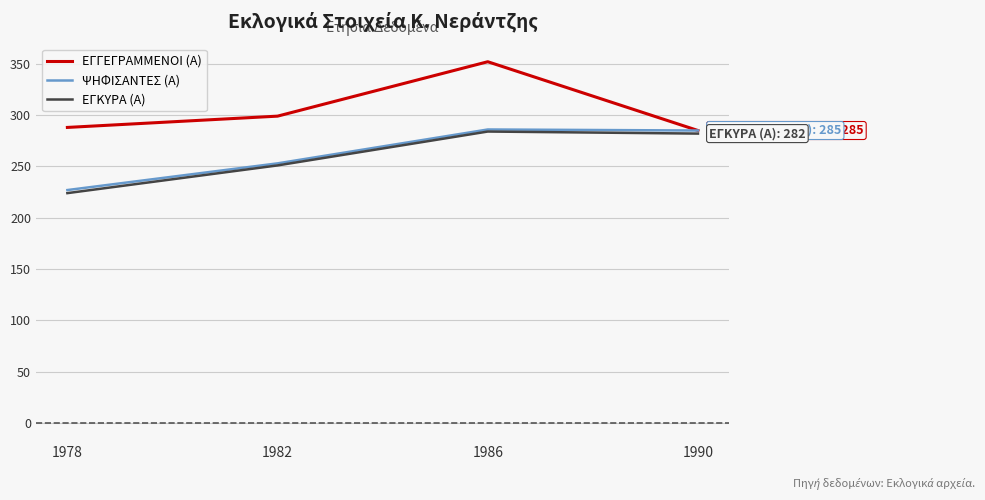

What is the sum of all ΨΗΦΙΣΑΝΤΕΣ (Α) values?

1051